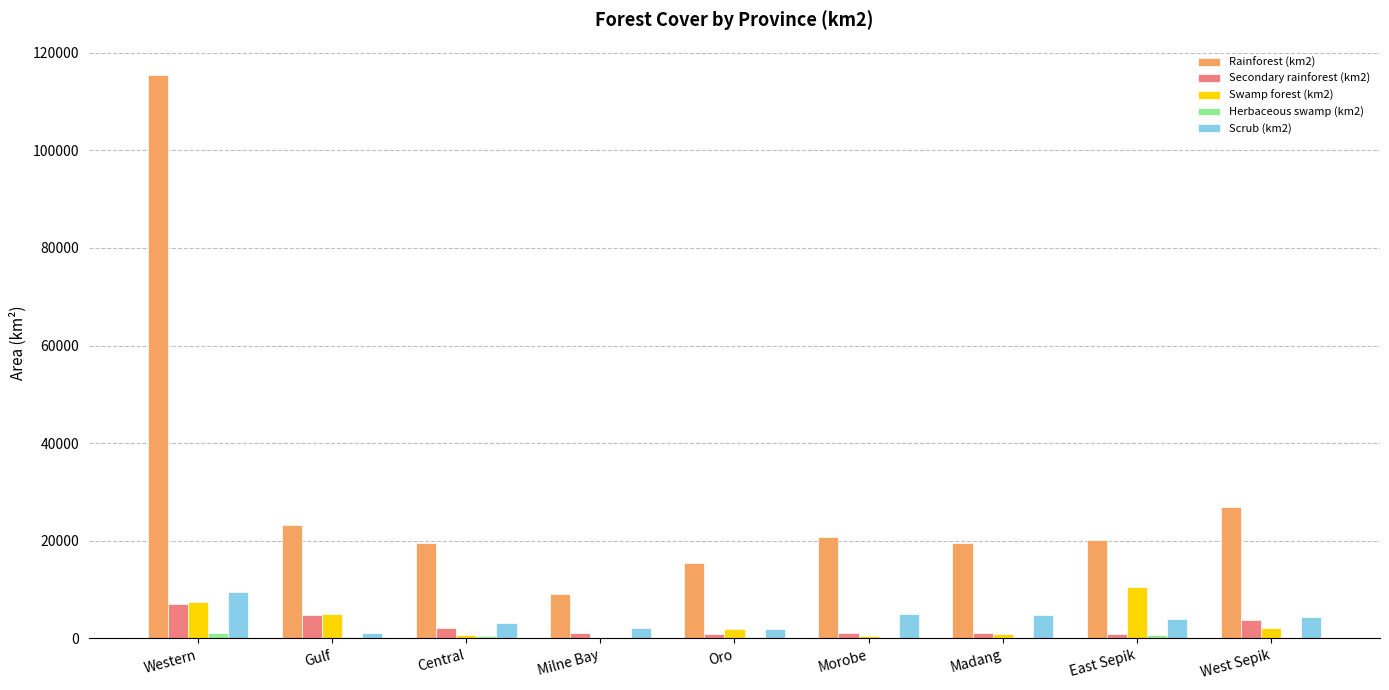

What is the difference between the Rainforest (km2) values at Oro and East Sepik?

4827